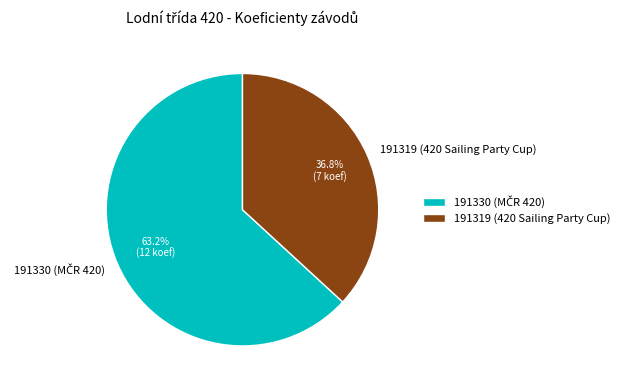

Which slice is the smallest?

191319 (420 Sailing Party Cup)